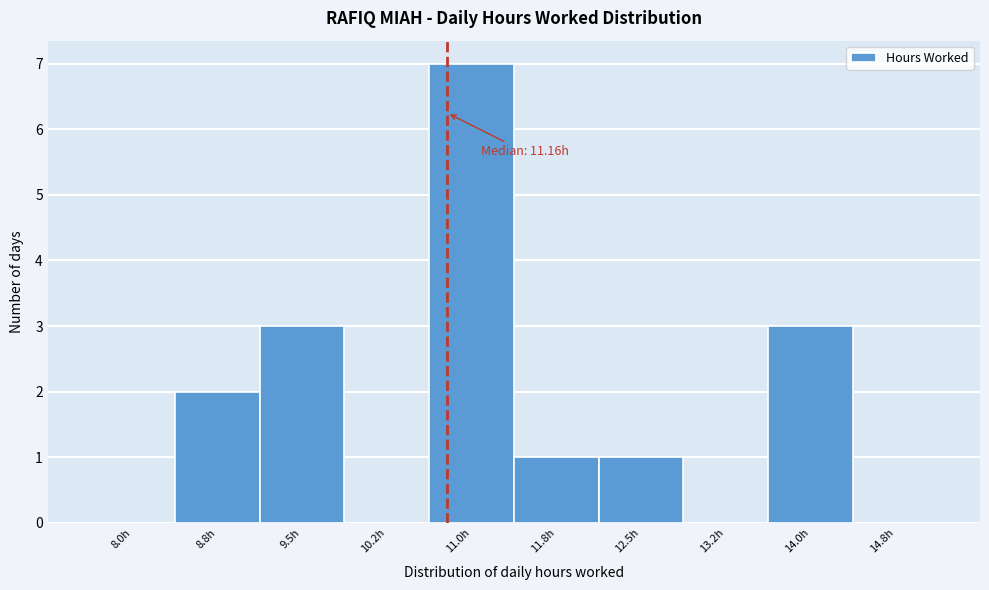

Reading right to left, extract all data points from this chart.

14.8h=0	14.0h=3	13.2h=0	12.5h=1	11.8h=1	11.0h=7	10.2h=0	9.5h=3	8.8h=2	8.0h=0